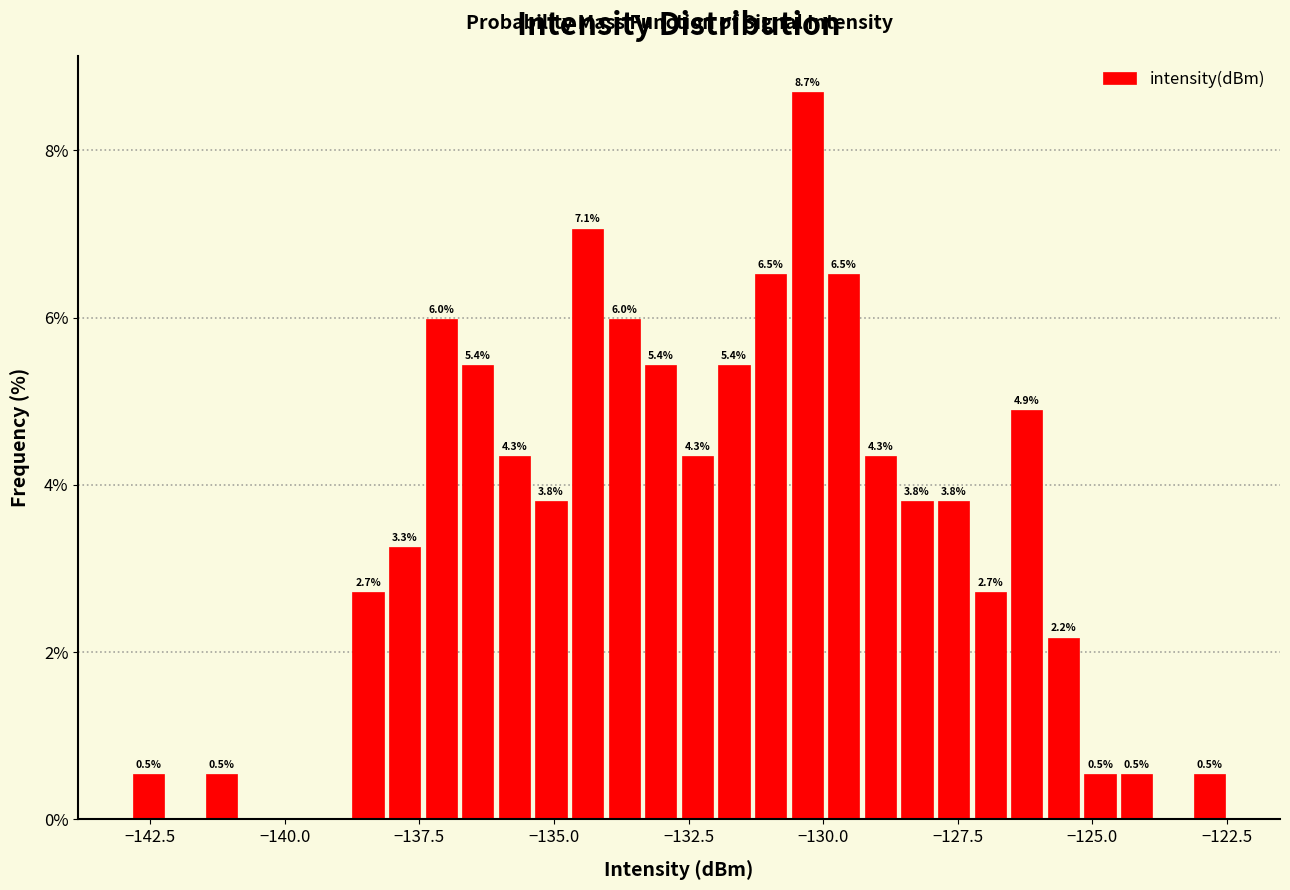

Around what value on the x-axis is the tallest bar? Give the approximate position of its centre, as read against the axis.

-130.5